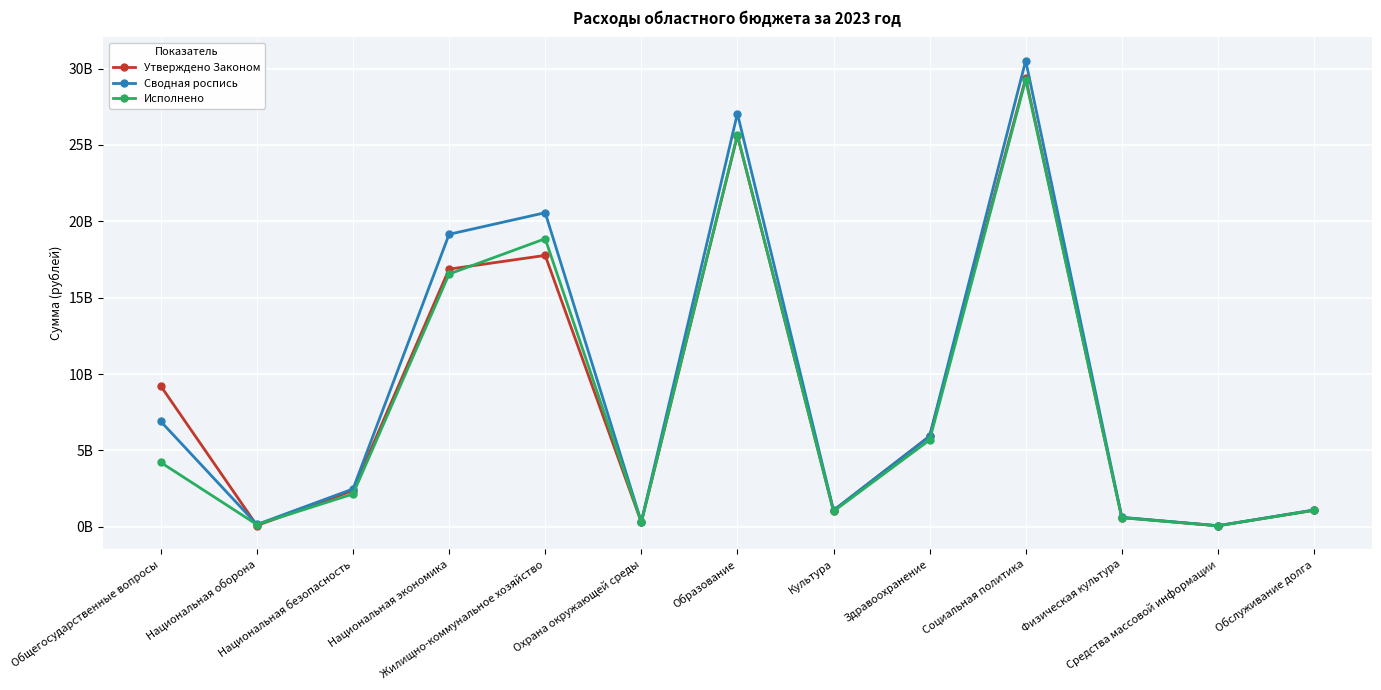

The value of Утверждено Законом at Общегосударственные вопросы is 9212008375.5. True or false?

True